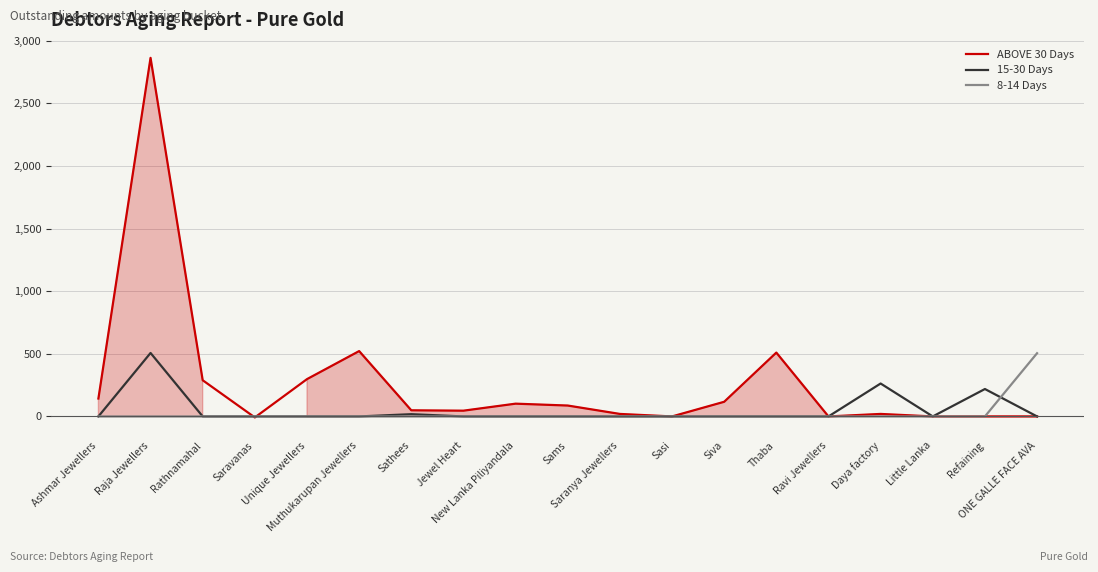

What is the difference between the second highest and minimum values in the ABOVE 30 Days series?

530